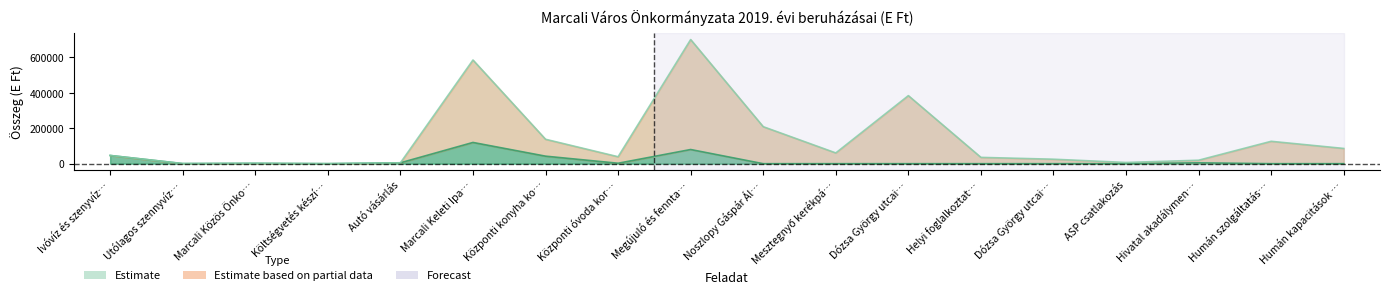

What is the label of the 5th point from the left?

Autó vásárlás